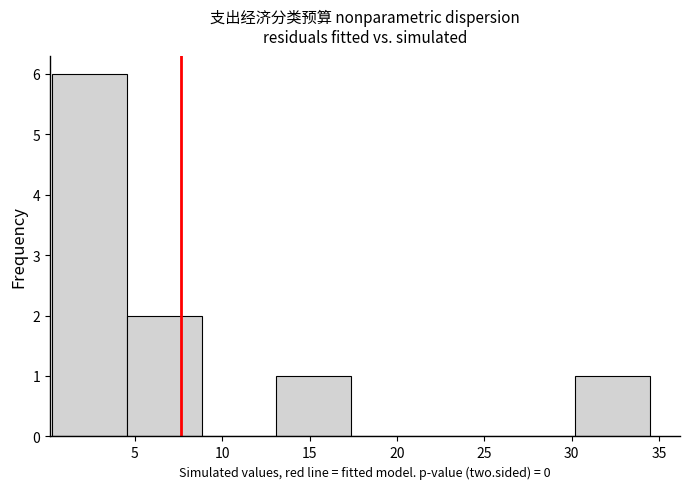

Reading left to right, transcribe this chart: for each bar, give the range it covers on the x-axis and its height. Neither the bar edges nor the heights are printed on the chart, so give them approximately, as read against the axes.

0.5 to 4.5: 6
4.5 to 9.0: 2
9.0 to 13.0: 0
13.0 to 17.5: 1
17.5 to 21.5: 0
21.5 to 26.0: 0
26.0 to 30.0: 0
30.0 to 34.5: 1